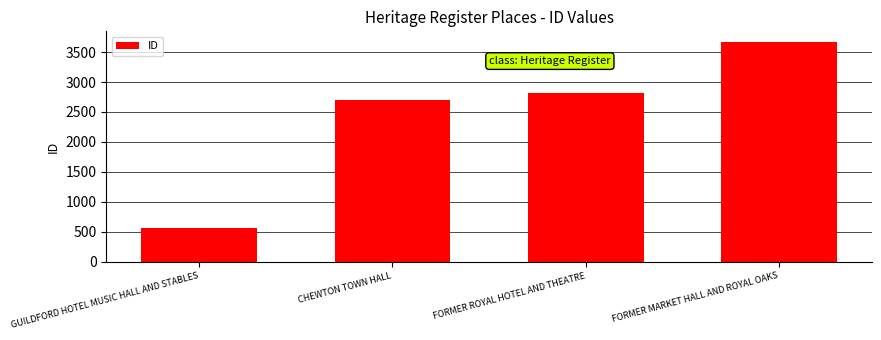

The value at FORMER ROYAL HOTEL AND THEATRE is 2818. True or false?

True